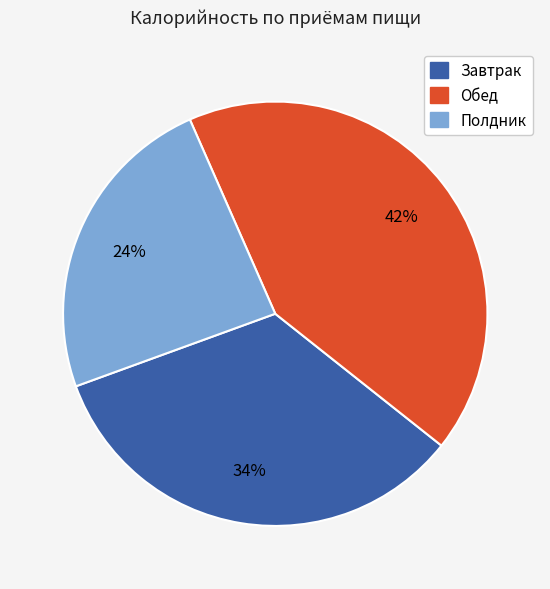

How many slices are in this pie chart?

3